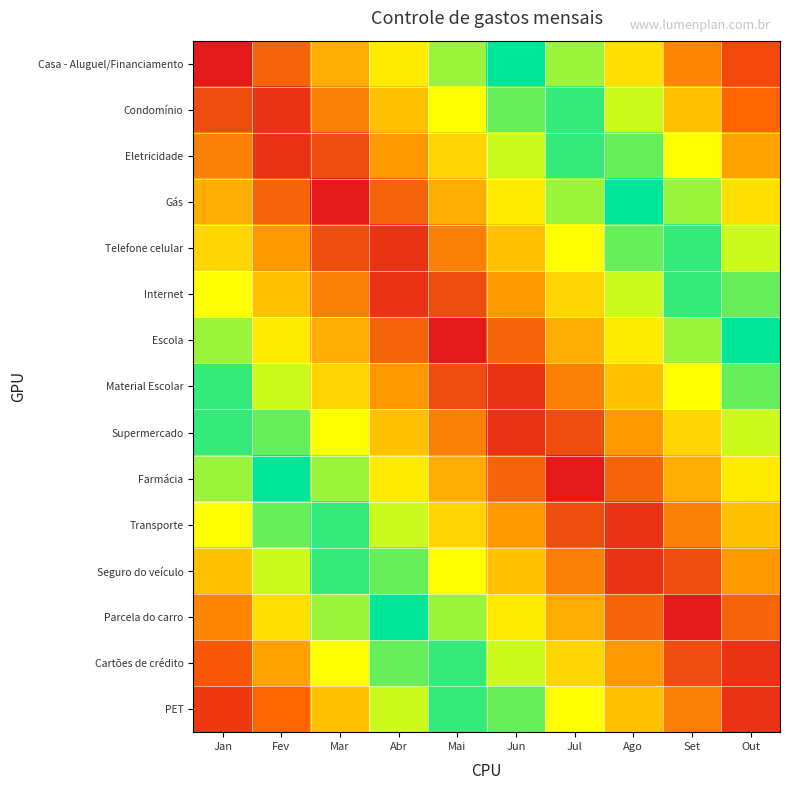

Between Mai and Fev, which is larger?

Mai